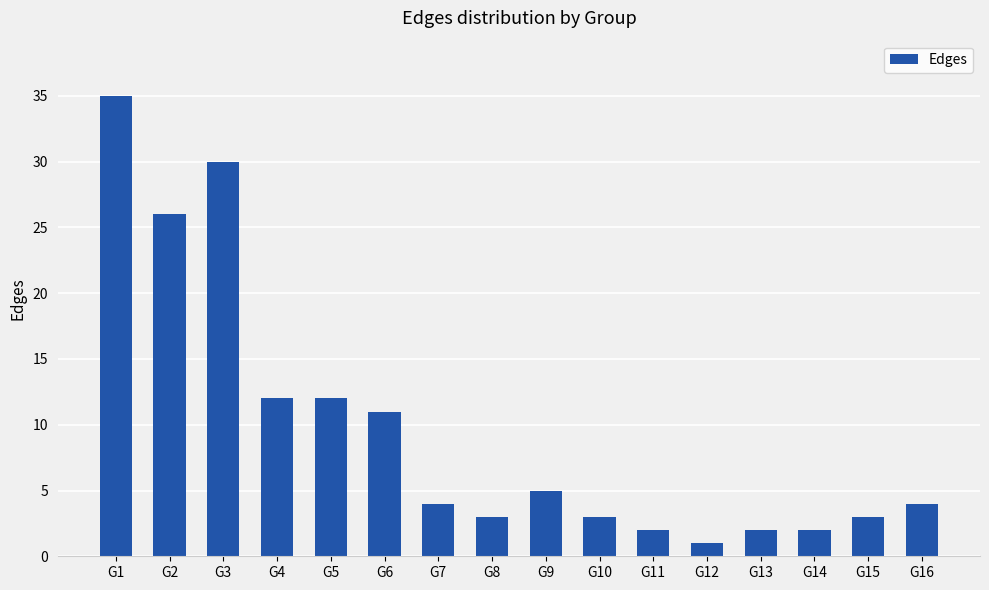

What is the change in value from G6 to G16?

-7